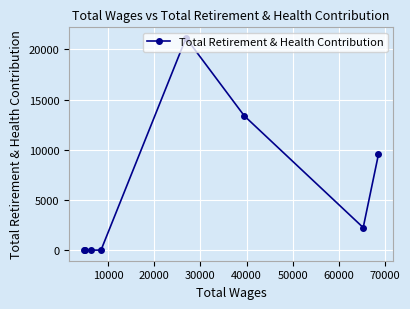

True or false: there are more than 2 points higher than both neighbors.

False